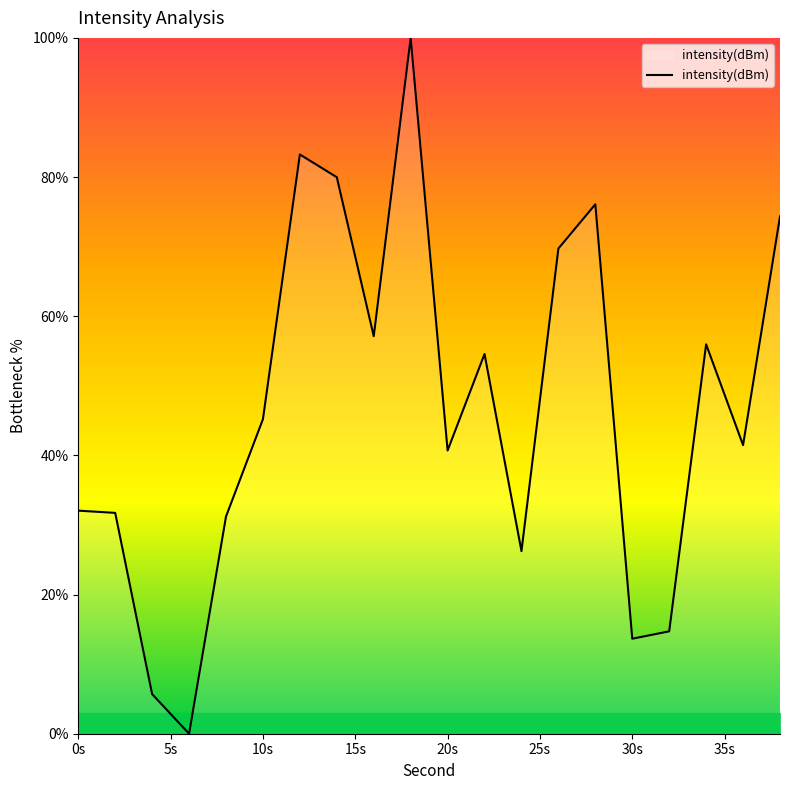

At which category does the data reach its first local peak?

12